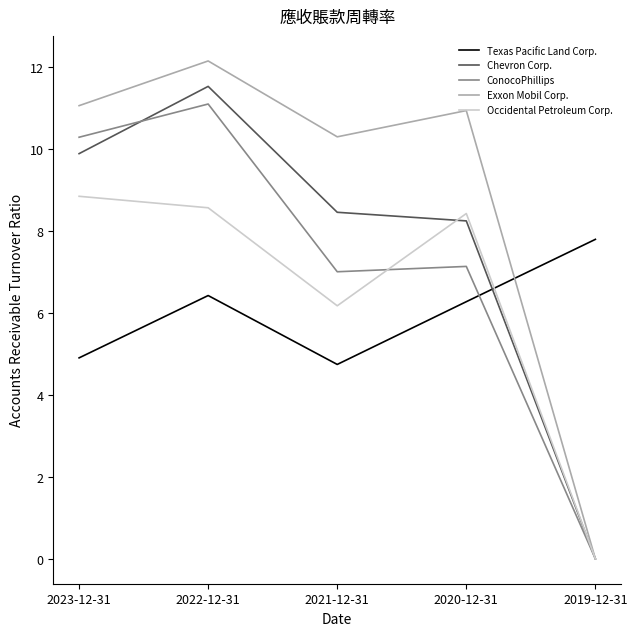

How many values in the Exxon Mobil Corp. series are below 10?

1